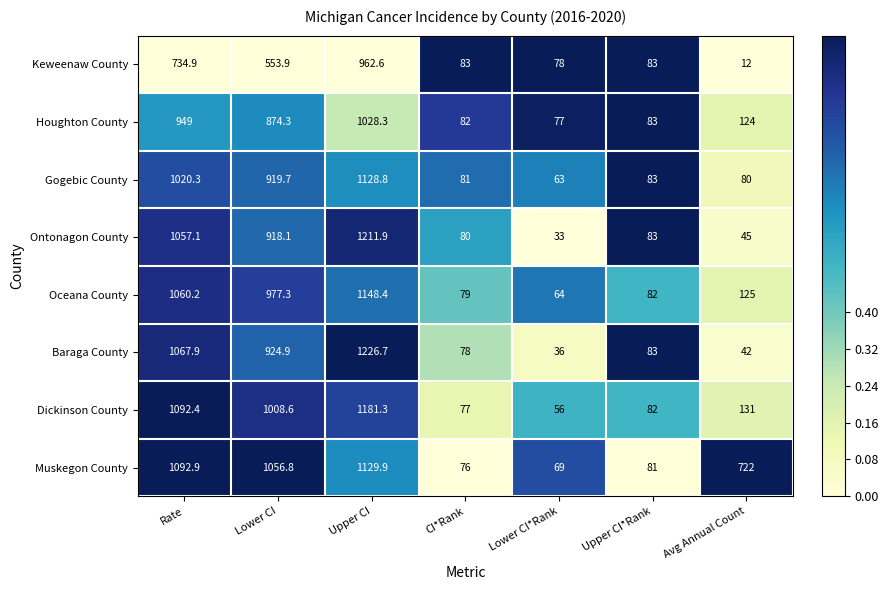

Where does the Oceana County series first go above 125?

Rate